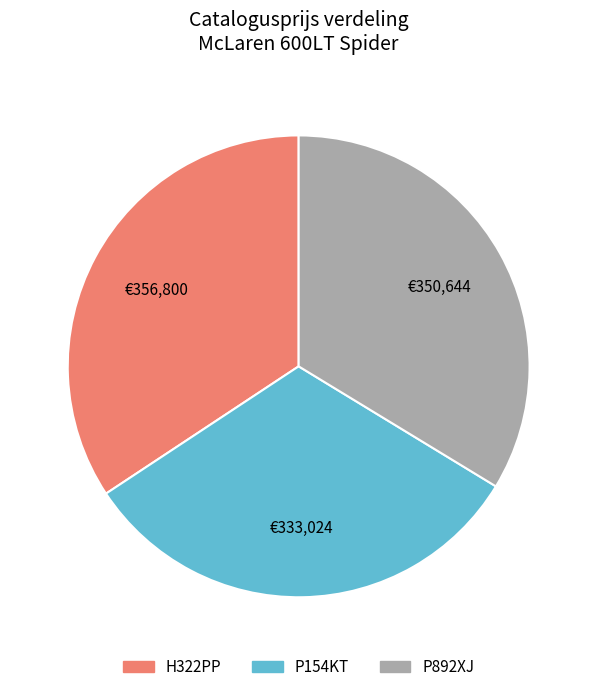

Is P892XJ the majority of the pie?

No